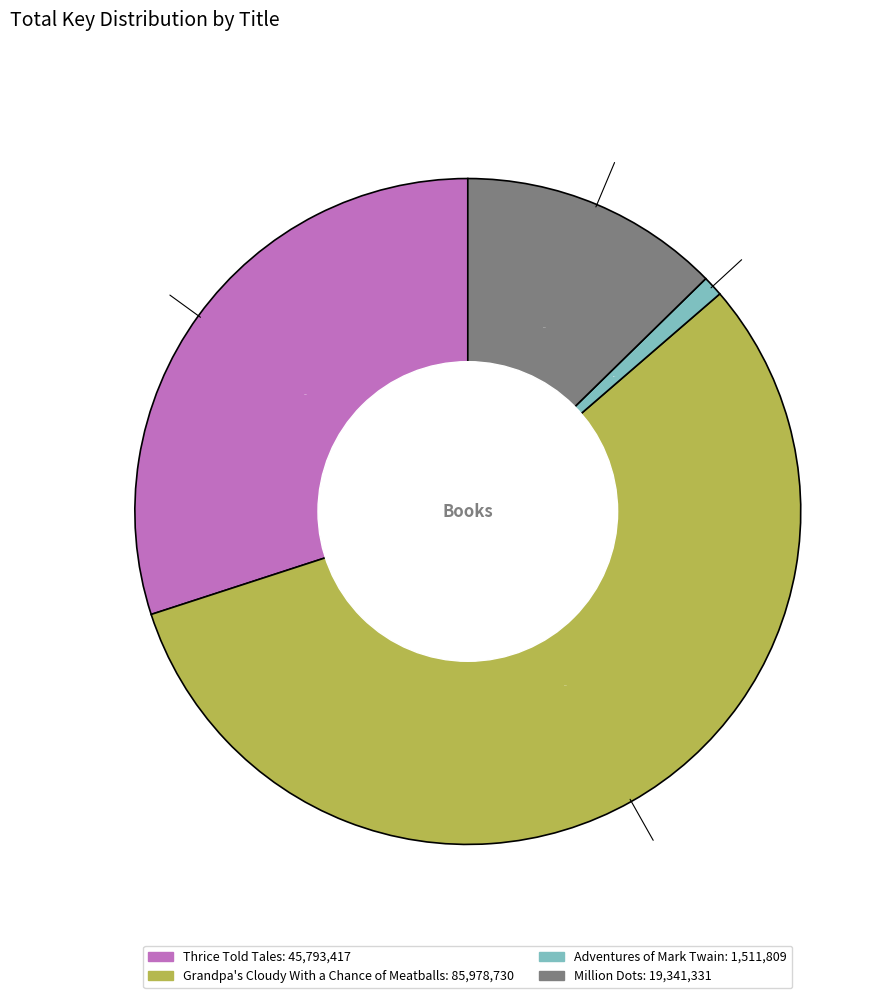

To the nearest percent, what is the combined percentage of Adventures of Mark Twain and Million Dots?

14%